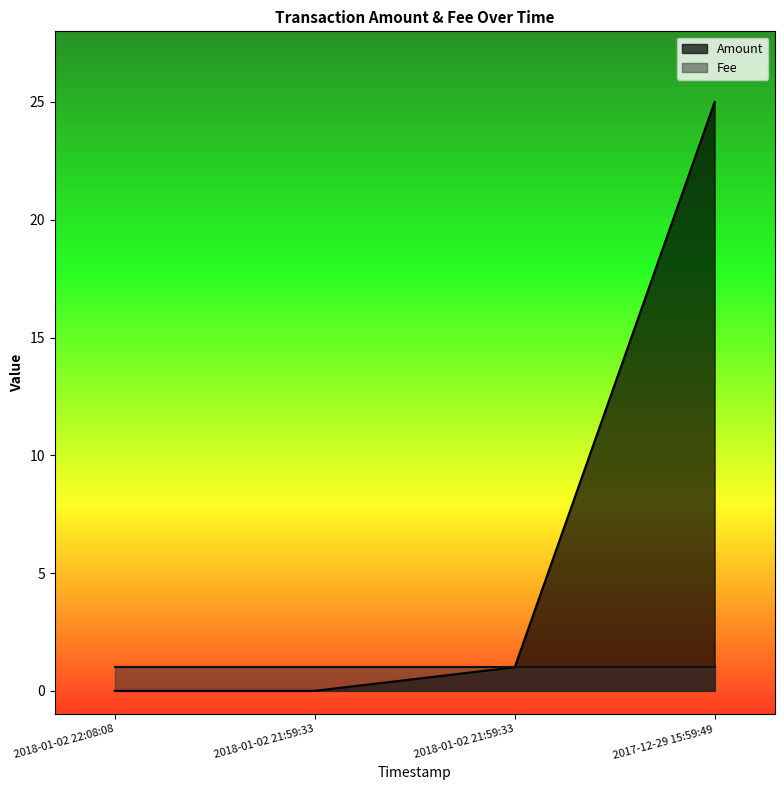

What is the average value?

6